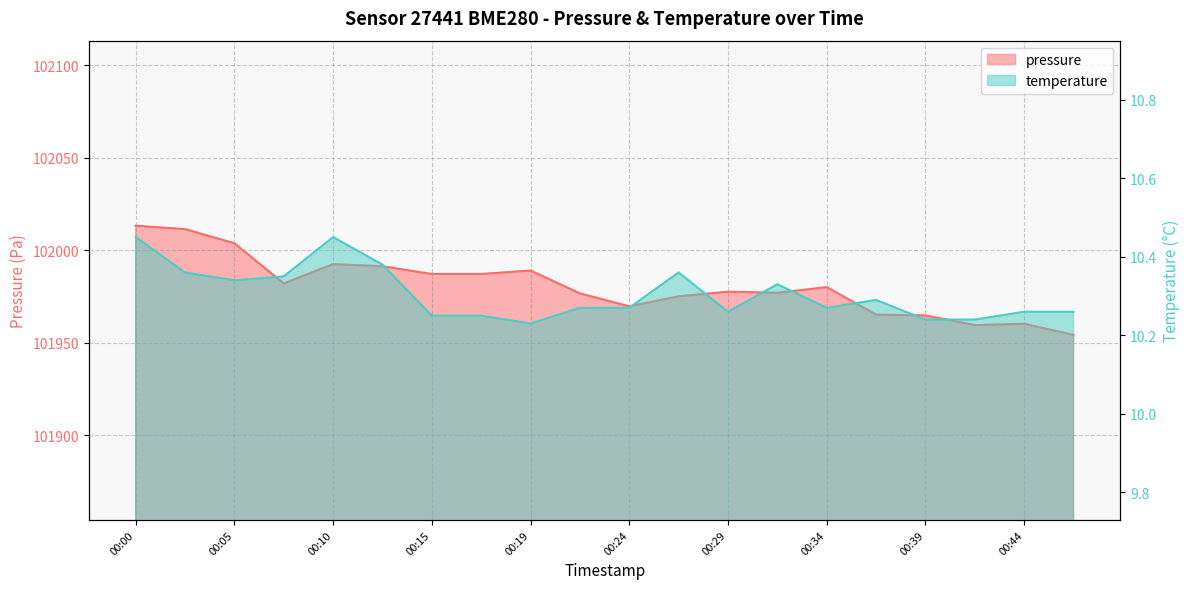

True or false: pressure has a value of 101960.3 at 00:44.

True